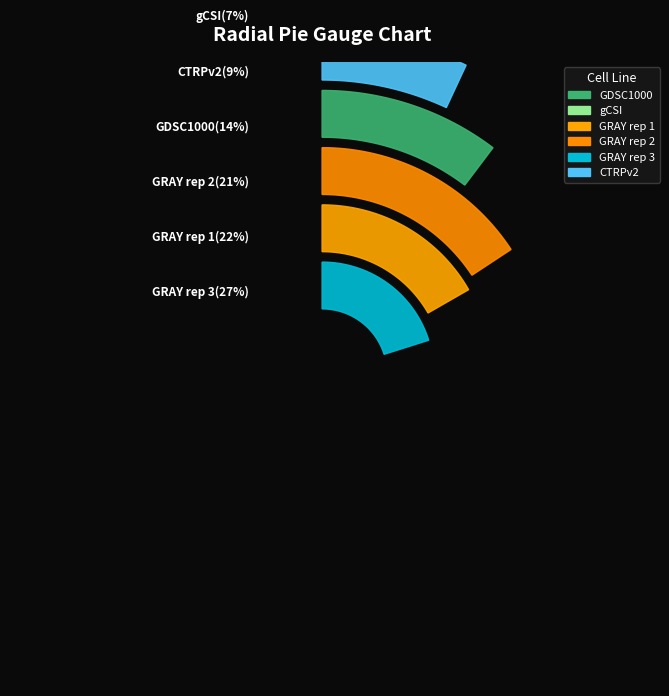

Is there a majority slice in this chart?

No